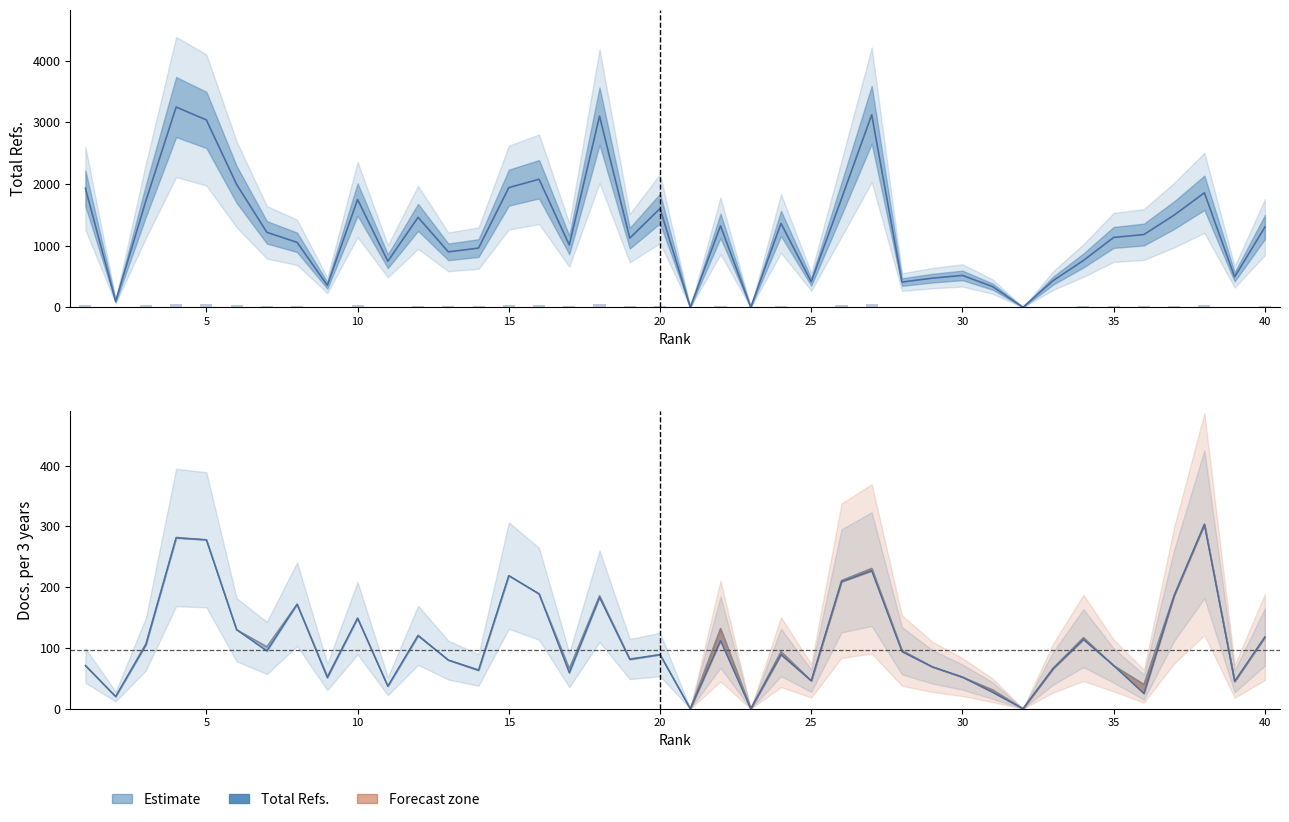

Which has a higher value, 5 or 15?

5